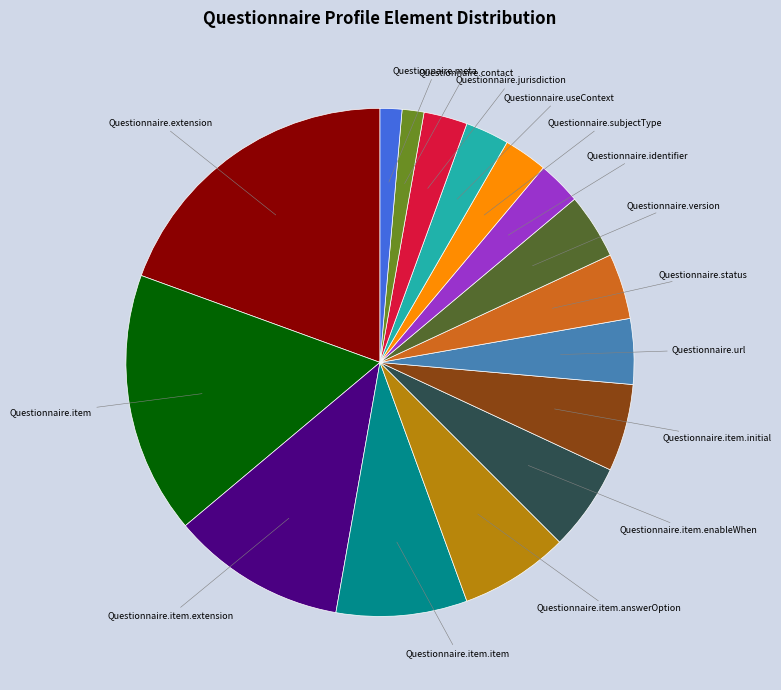

Is there a majority slice in this chart?

No